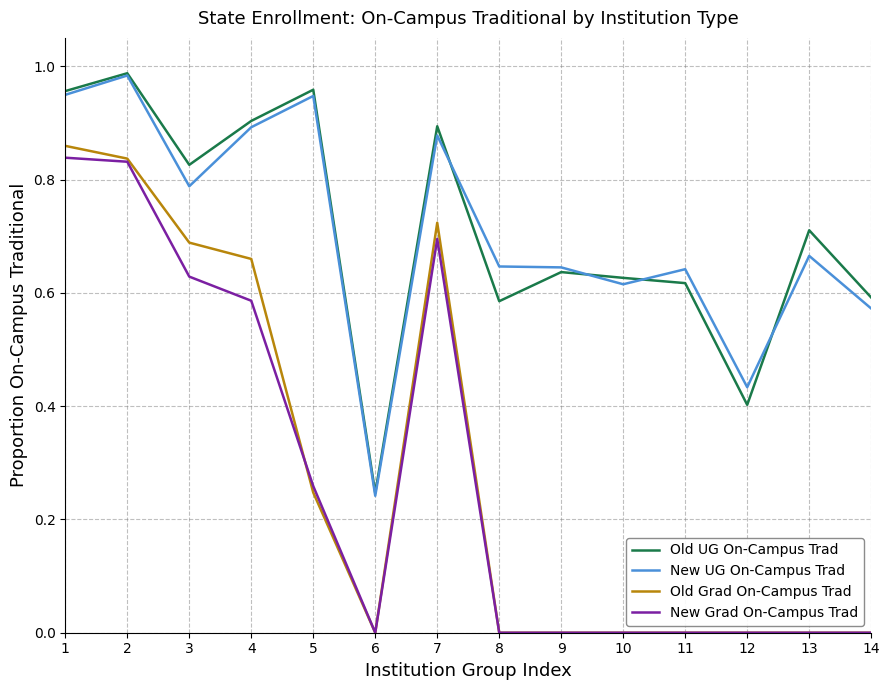

True or false: Old Grad On-Campus Trad and New UG On-Campus Trad cross at least once.

False